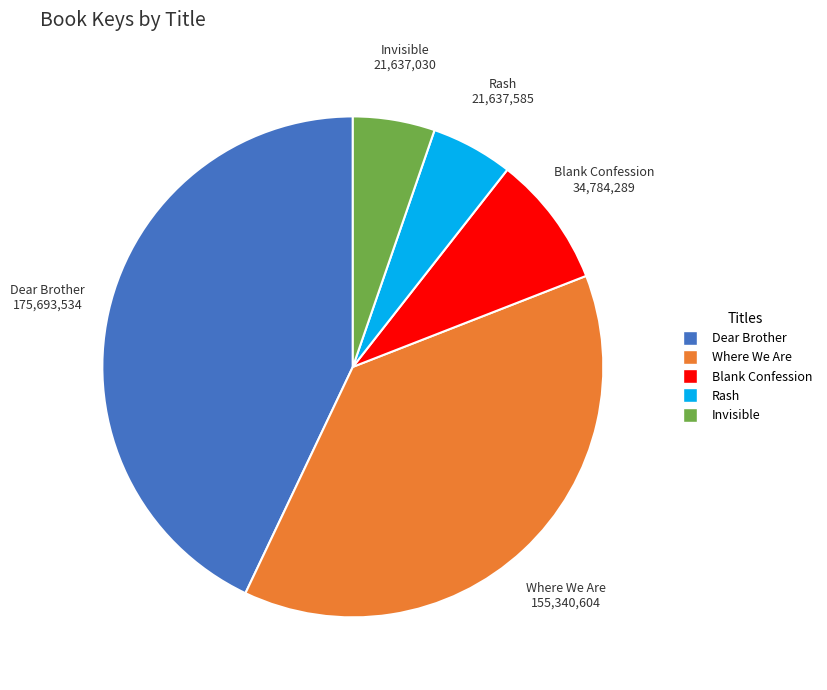

Which slice is the largest?

Dear Brother